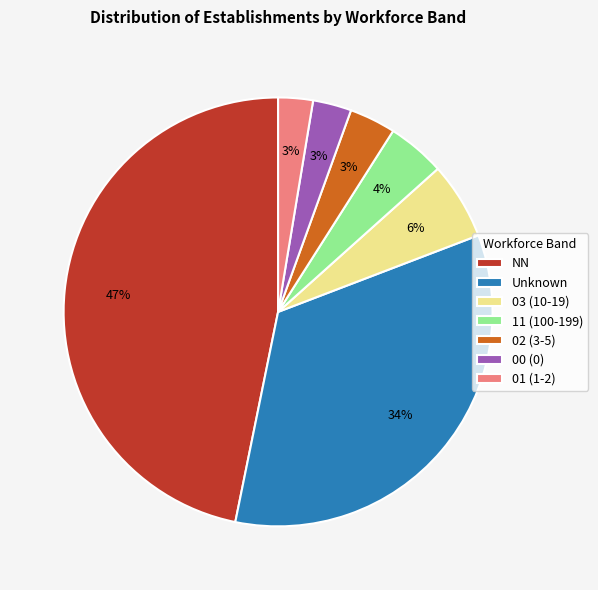

Which slice is the largest?

NN